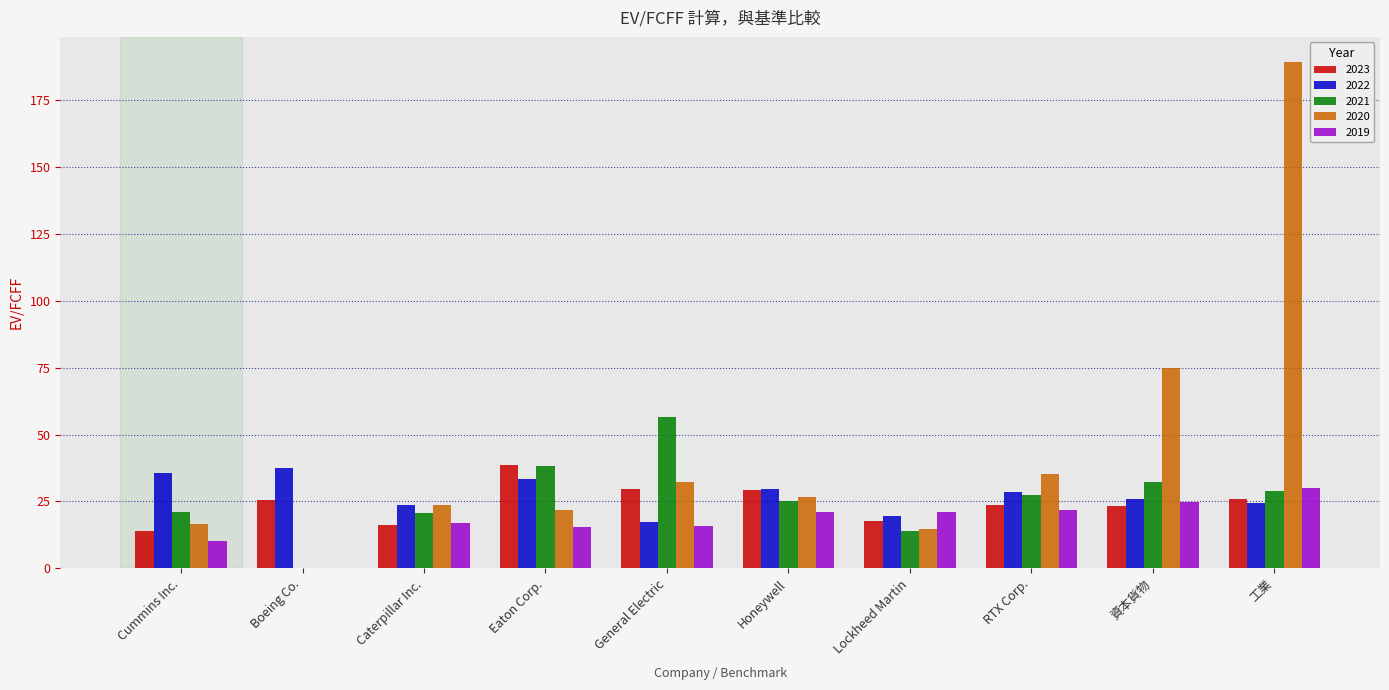

Which series has the largest total across all categories?

2020